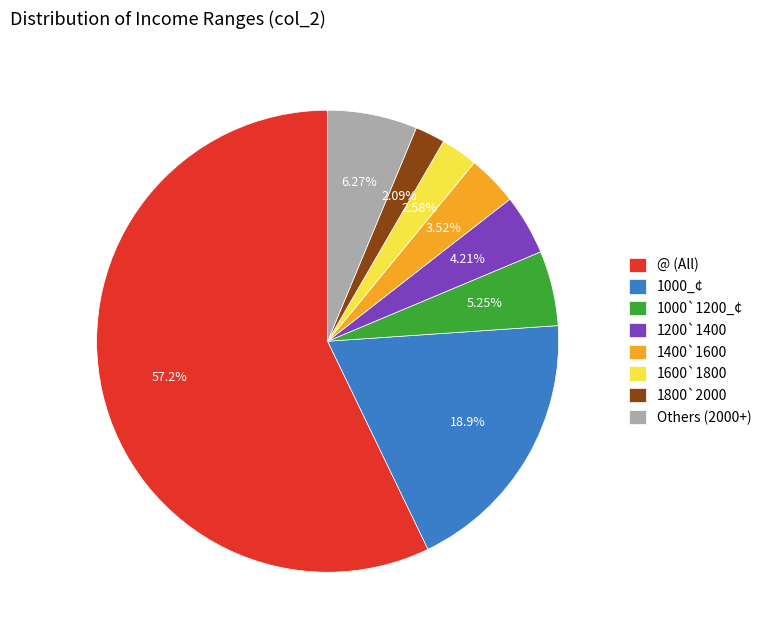

What is the ratio of the value at 1000_¢ to the value at 1400`1600?

5.4